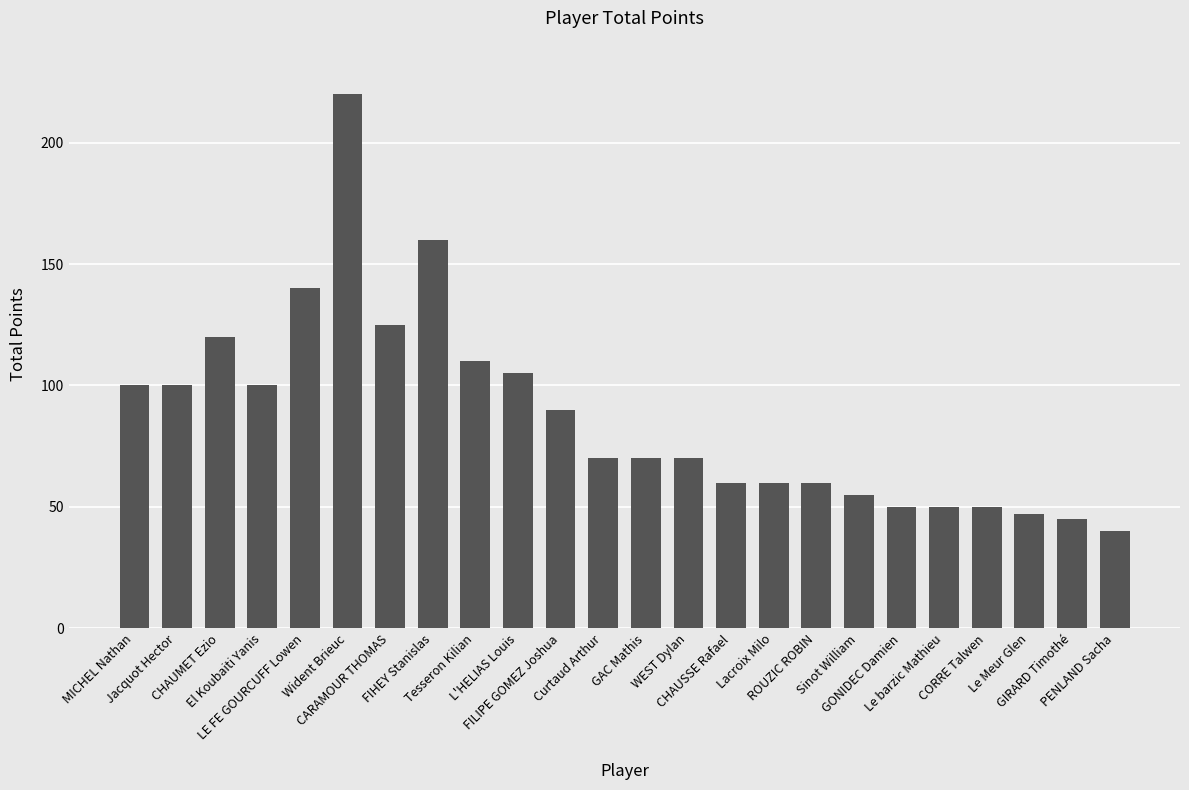

Does the chart contain stacked bars?

No